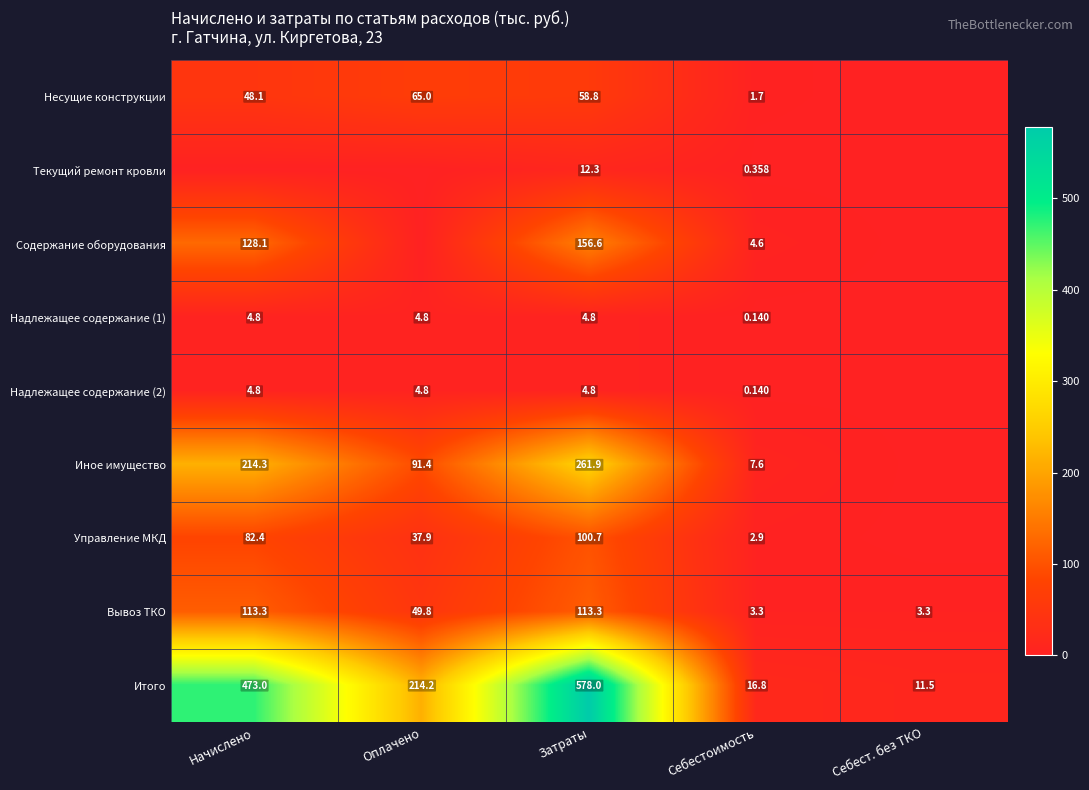

How many data points in Вывоз ТКО are above 49?

3